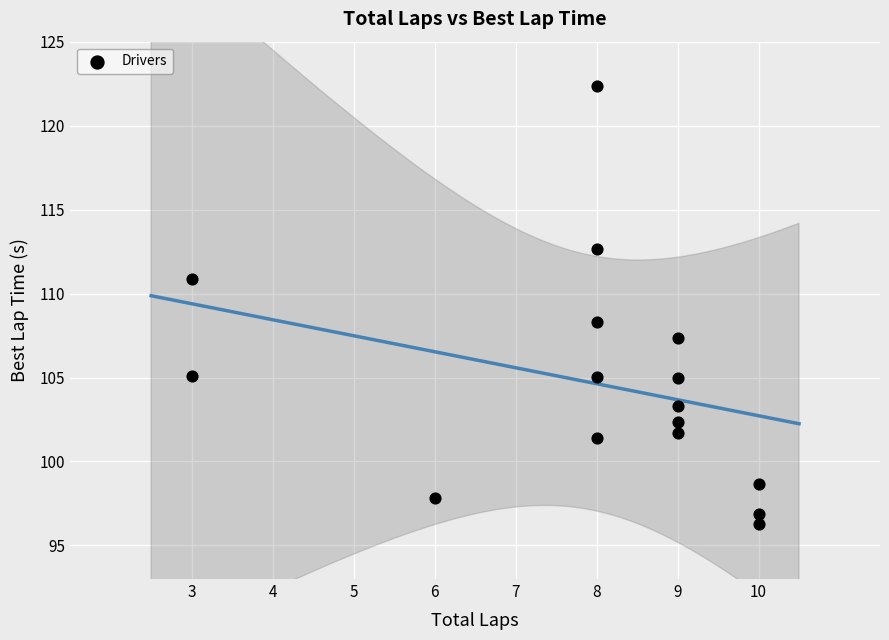

What Y value in the scatter plot is closest to 109?

108.3